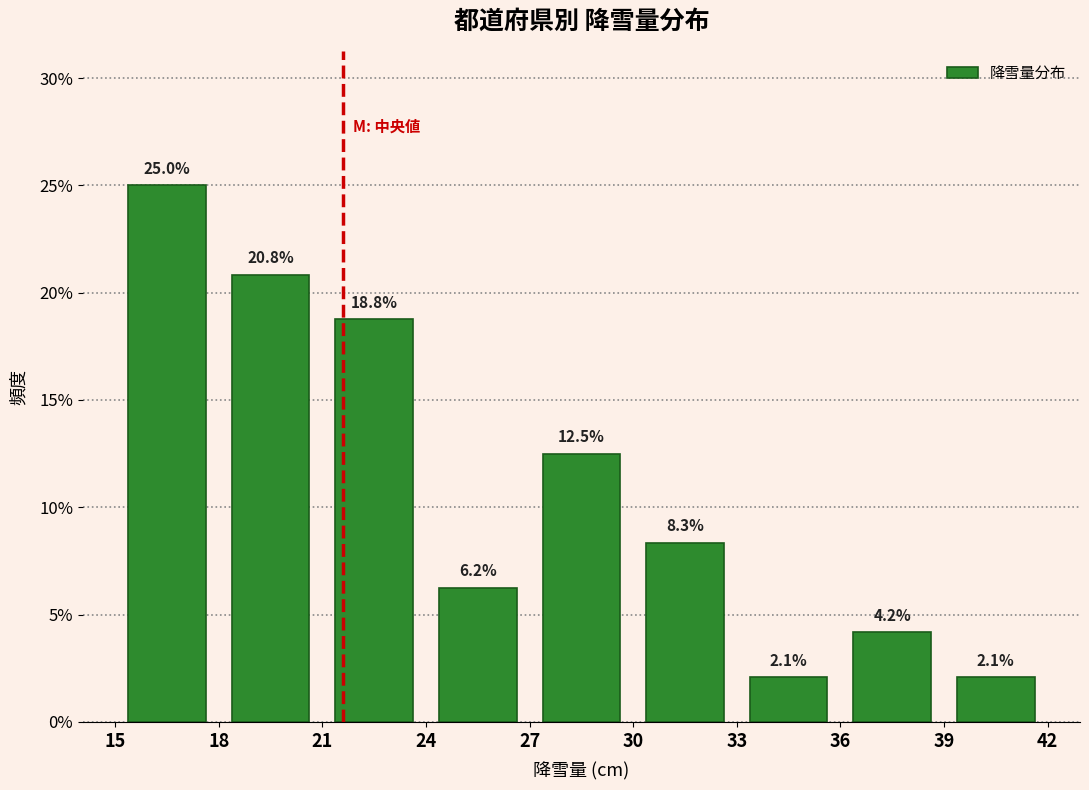

What is the height of the bar covering 27 to 30 on the x-axis?

12.5